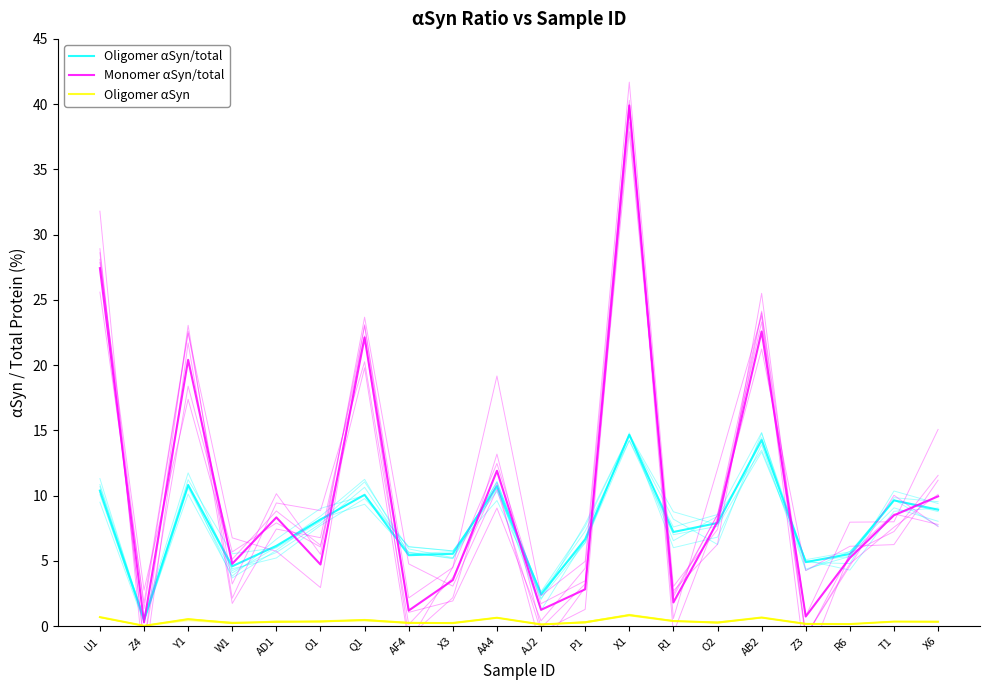

What is the lowest value of the Monomer αSyn/total series?

0.3